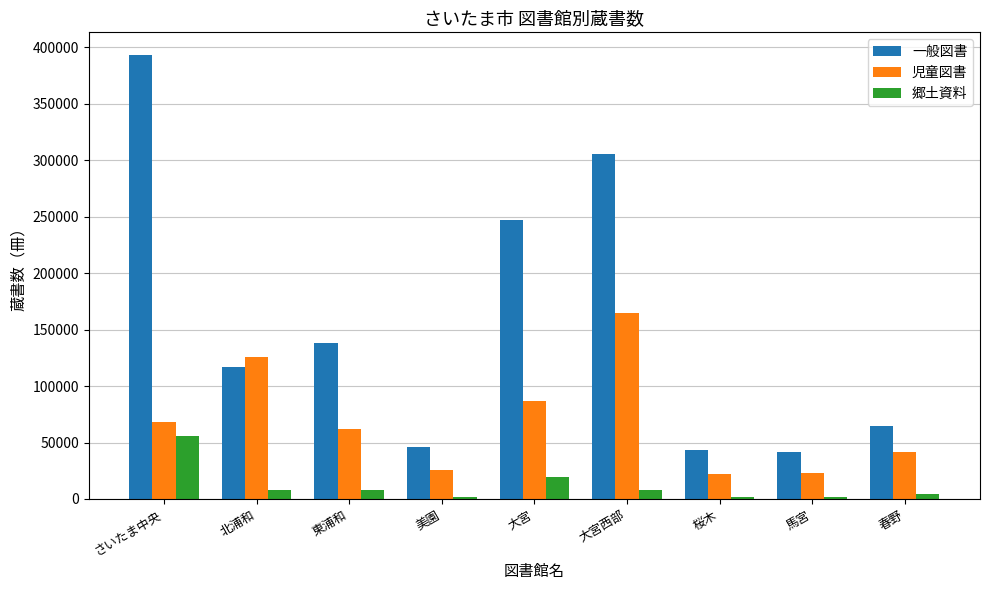

What is the label of the 4th bar from the right?

大宮西部